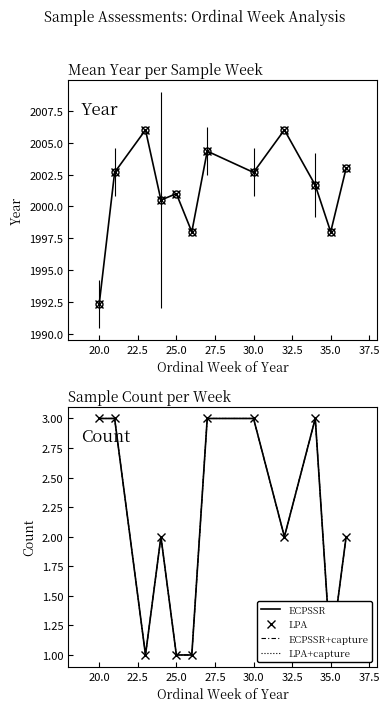

What is the minimum value for ECPSSR+capture?

1